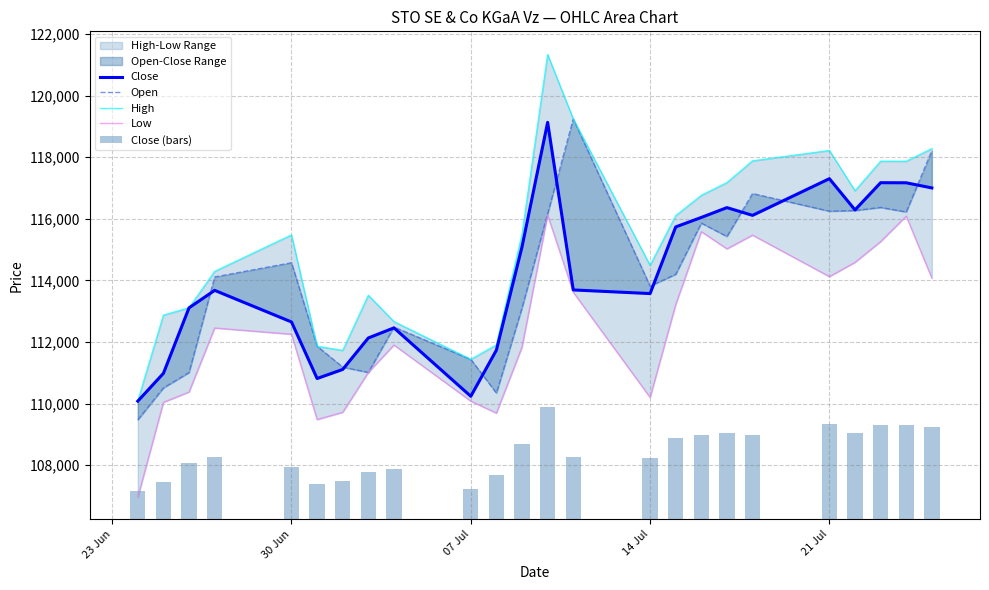

The Close (bars) series shows 1831.6 at 23. True or false?

False